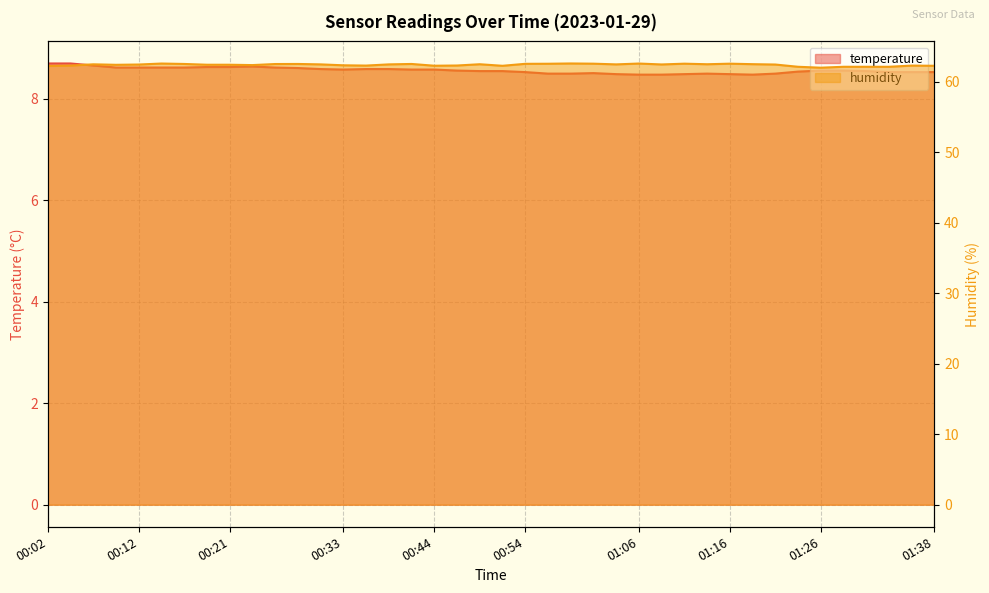

Reading left to right, extract all data points from this chart.

temperature: 8.7	8.7	8.7	8.6	8.6	8.6	8.6	8.6	8.6	8.6	8.6	8.6	8.6	8.6	8.6	8.6	8.6	8.6	8.6	8.5	8.5	8.5	8.5	8.5	8.5	8.5	8.5	8.5	8.5	8.5	8.5	8.5	8.5	8.5	8.6	8.6	8.5	8.5	8.5	8.5
humidity: 62.3	62.3	62.5	62.4	62.5	62.6	62.5	62.4	62.4	62.4	62.5	62.5	62.5	62.4	62.3	62.5	62.5	62.3	62.3	62.5	62.3	62.6	62.6	62.6	62.6	62.5	62.6	62.5	62.6	62.5	62.6	62.5	62.5	62.1	62.0	62.1	62.1	62.1	62.3	62.3